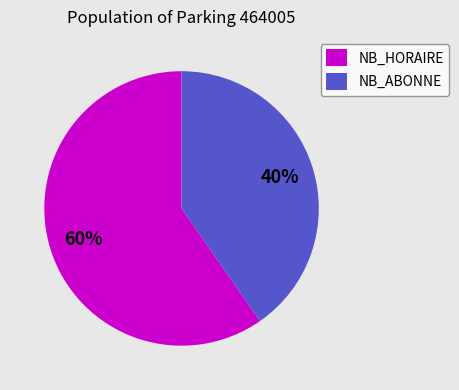

True or false: NB_HORAIRE accounts for 47% of the total.

False